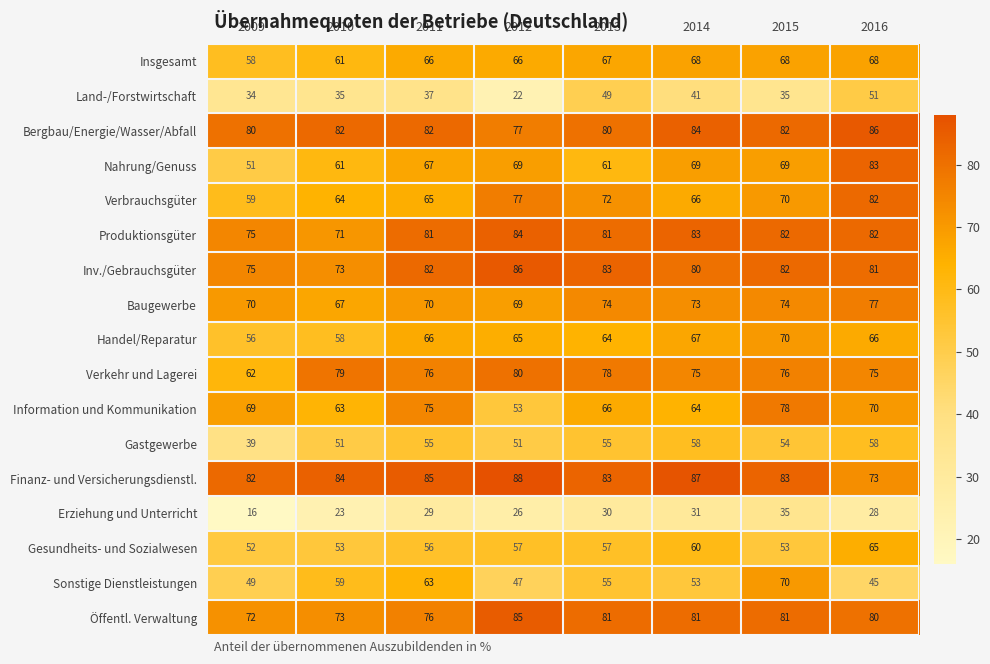

What is the difference between the maximum and minimum values in the Insgesamt series?

10